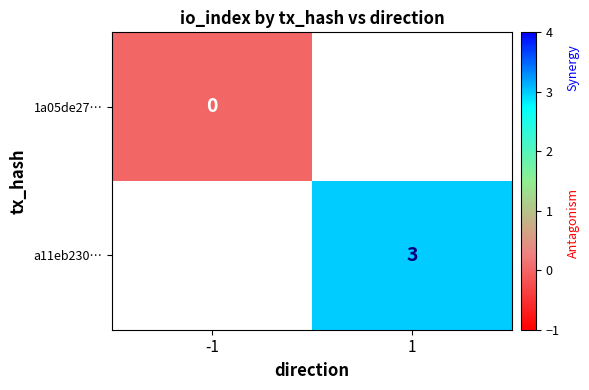

How many series are shown in this chart?

2